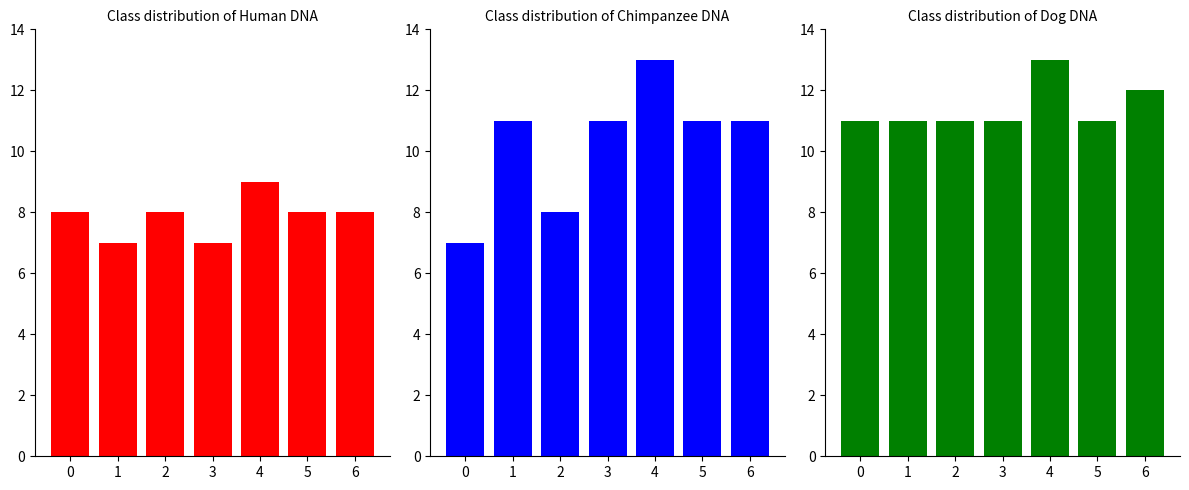

At which category does the chart reach its minimum across all series?

1